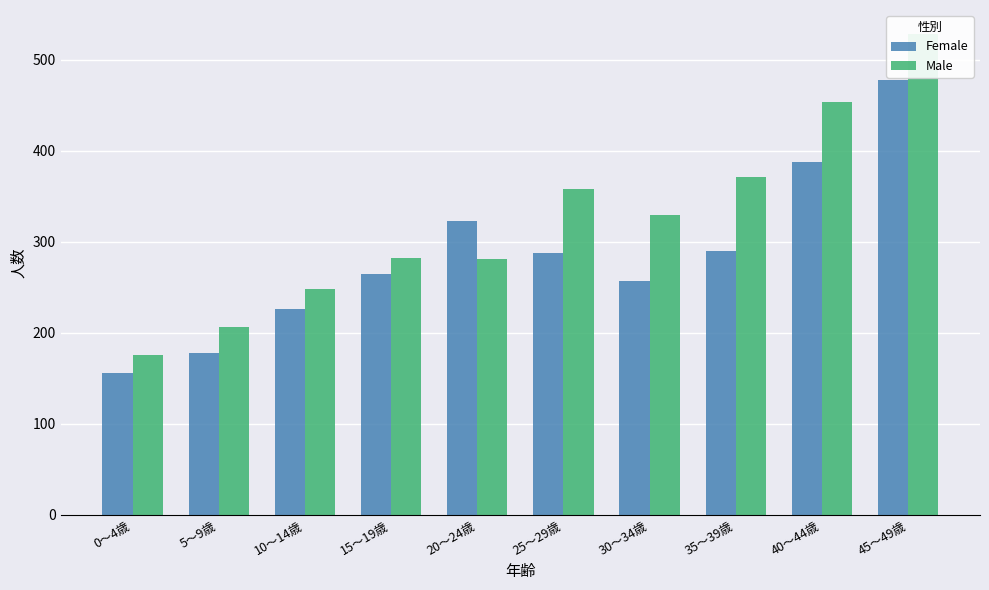

Is the value of Male at 35～39歳 greater than the value of Female at 10～14歳?

Yes